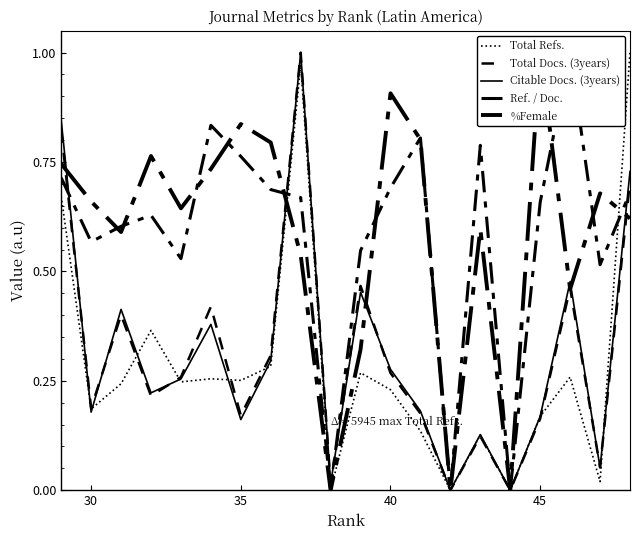

Reading left to right, list all the values displayed in this chart.

Total Refs.: 0.7	0.2	0.2	0.4	0.2	0.3	0.3	0.3	1.0	0.0	0.3	0.2	0.1	0.0	0.1	0.0	0.2	0.3	0.0	1.0
Total Docs. (3years): 0.8	0.2	0.4	0.2	0.3	0.4	0.2	0.3	1.0	0.0	0.5	0.3	0.2	0.0	0.1	0.0	0.2	0.5	0.1	0.7
Citable Docs. (3years): 0.8	0.2	0.4	0.2	0.3	0.4	0.2	0.3	1.0	0.0	0.5	0.3	0.2	0.0	0.1	0.0	0.2	0.5	0.1	0.7
Ref. / Doc.: 0.7	0.6	0.6	0.6	0.5	0.8	0.8	0.7	0.7	0.0	0.5	0.7	0.8	0.0	0.8	0.0	0.7	1.0	0.5	0.7
%Female: 0.7	0.7	0.6	0.8	0.6	0.7	0.8	0.8	0.5	0.0	0.3	0.9	0.8	0.0	0.6	0.0	1.0	0.5	0.7	0.6